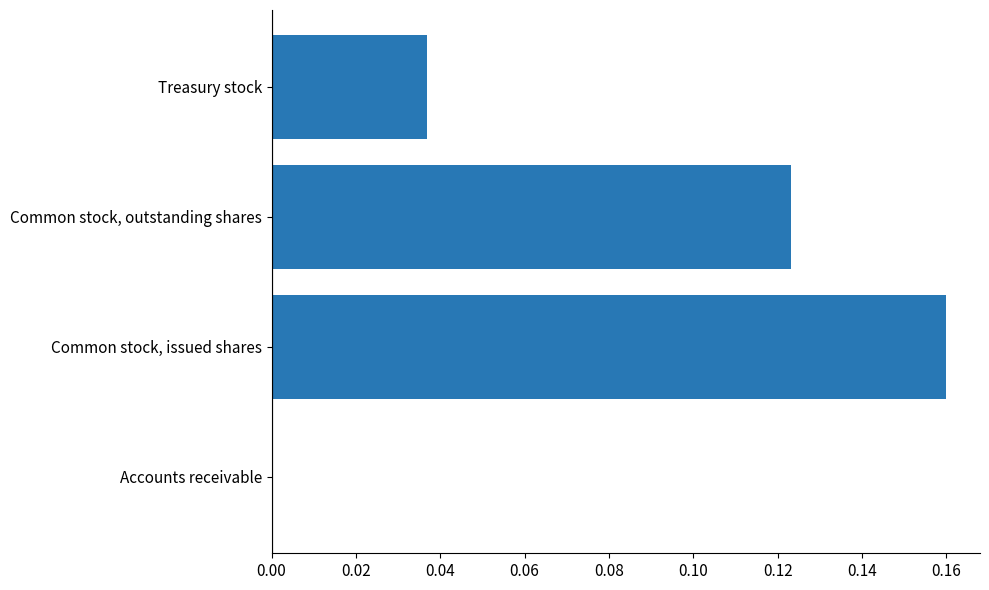

Count the number of categories in the chart.

4